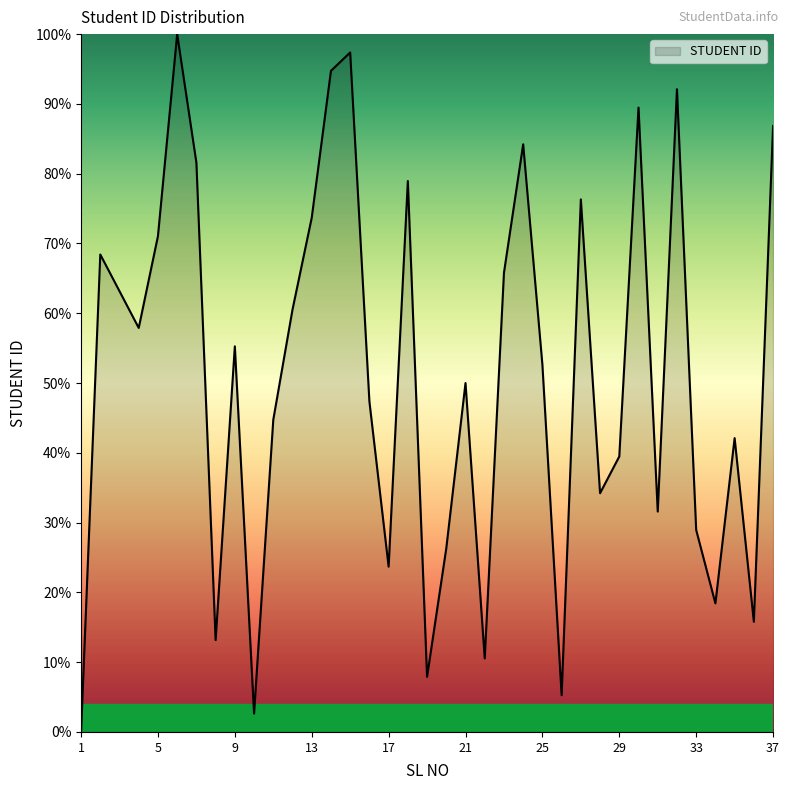

What is the maximum value shown in the chart?

100.0